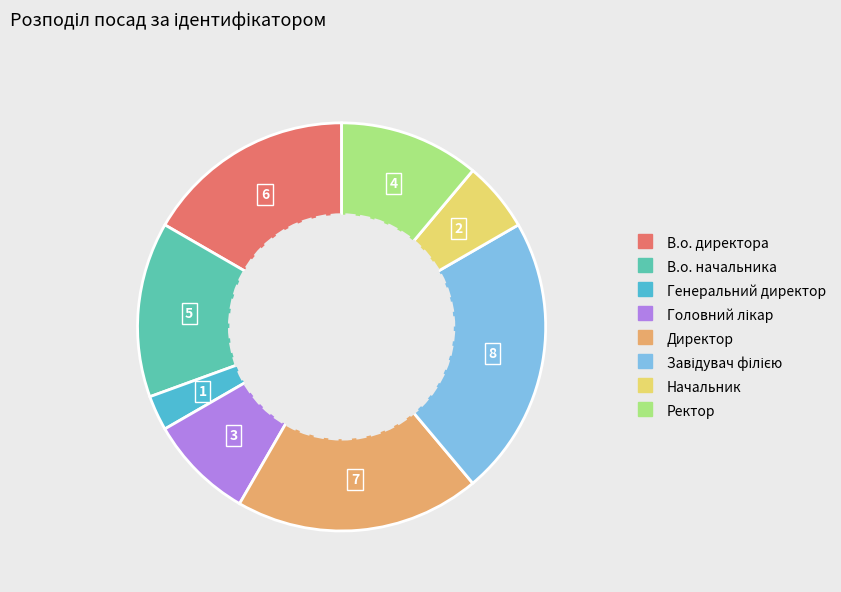

Do В.о. директора and Ректор together represent more than half of the pie?

No